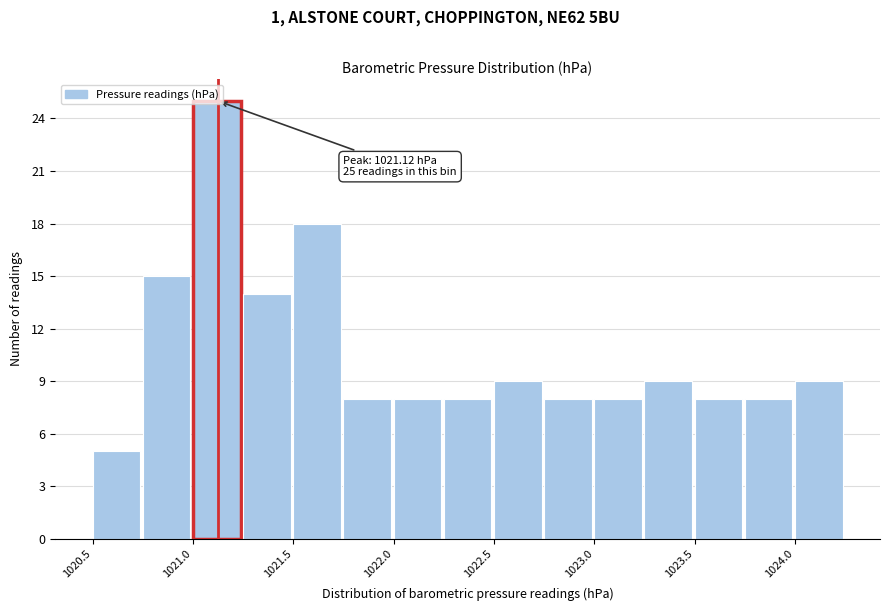

Over which range of the x-axis is the bar tallest?

1021.00 to 1021.25